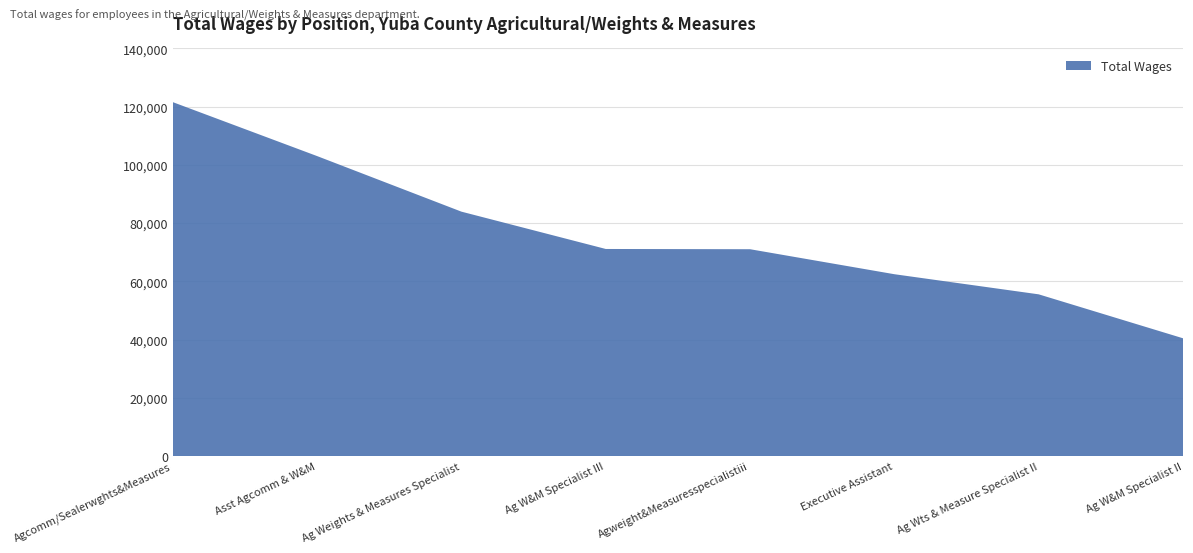

Reading left to right, what are all the values shown in this chart?

121554	103030	83951	71141	71055	62472	55563	40474